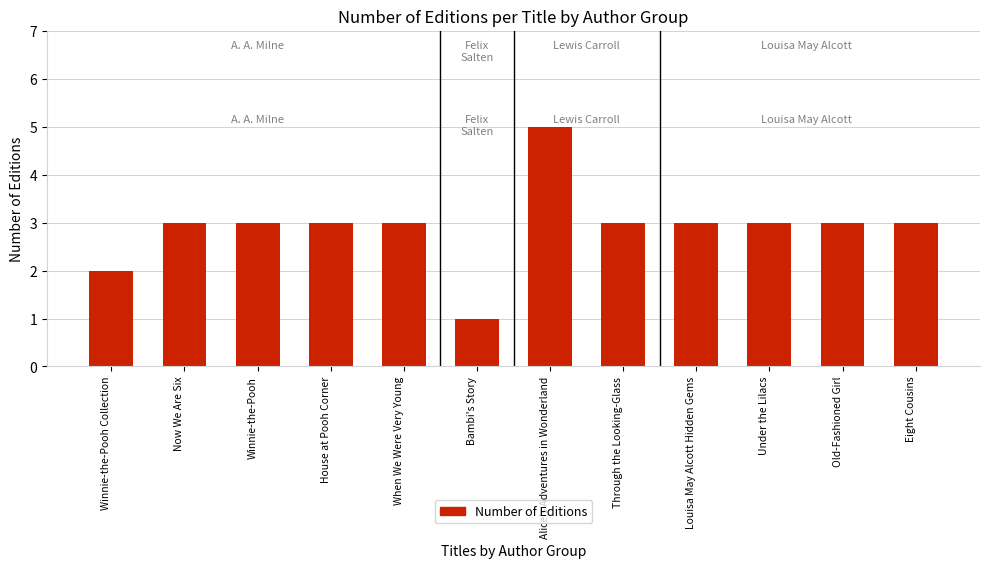

The chart shows a value of 3 at House at Pooh Corner. True or false?

True